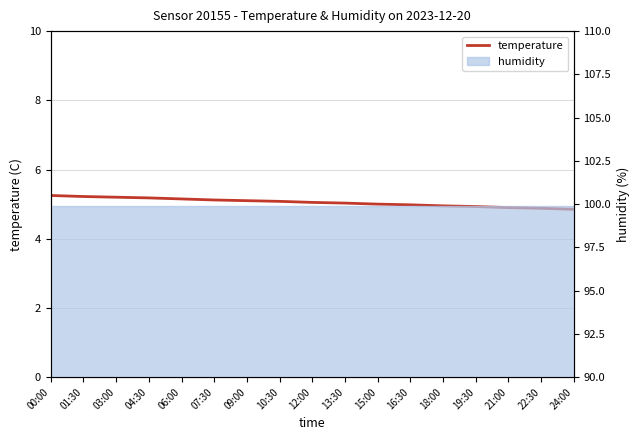

How many data points does each series have?

17